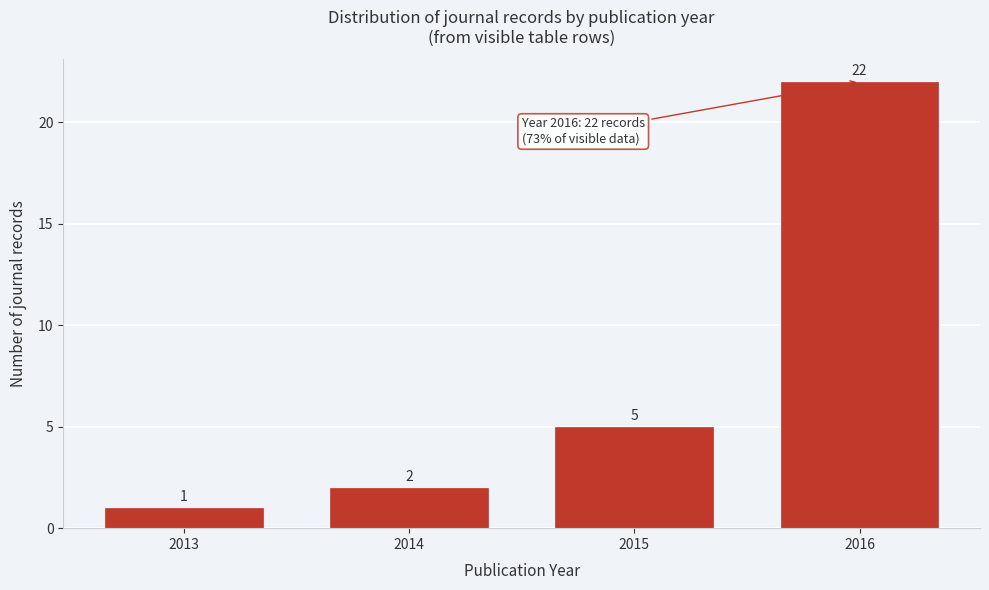

Reading left to right, list all the values displayed in this chart.

1	2	5	22